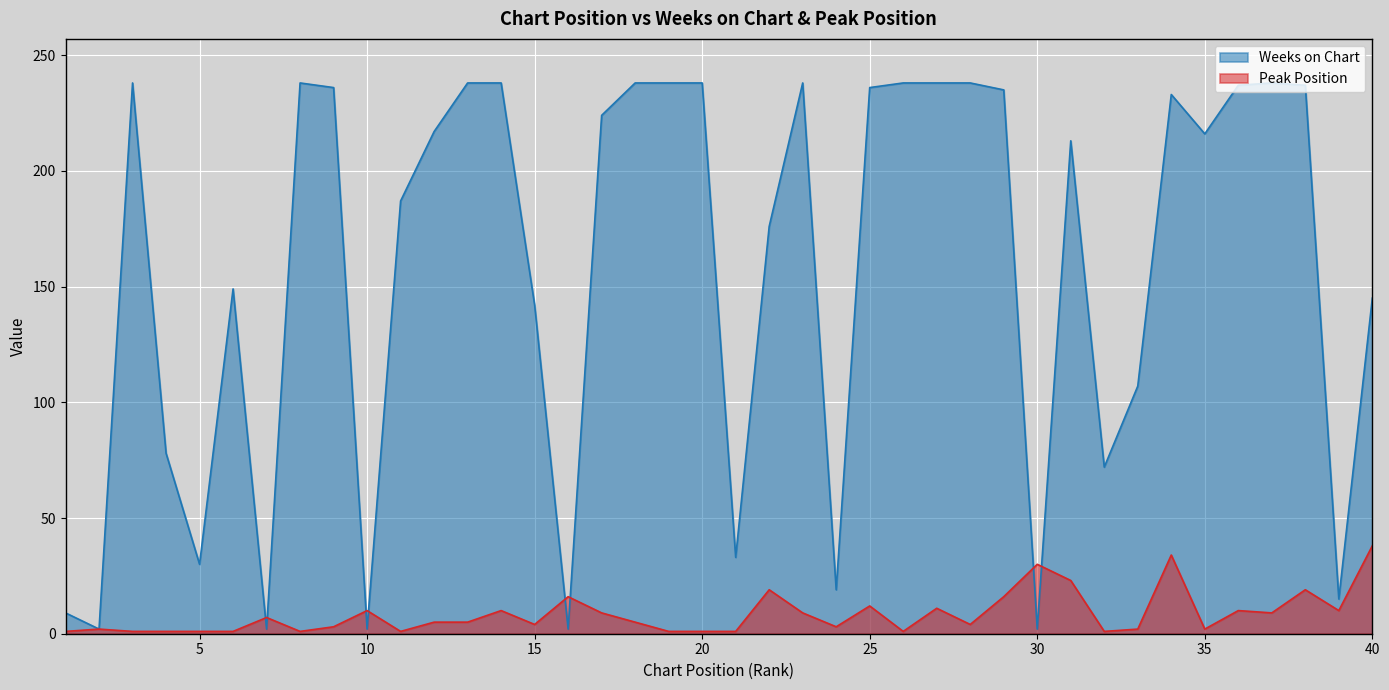

Which series has the largest total across all categories?

Weeks on Chart